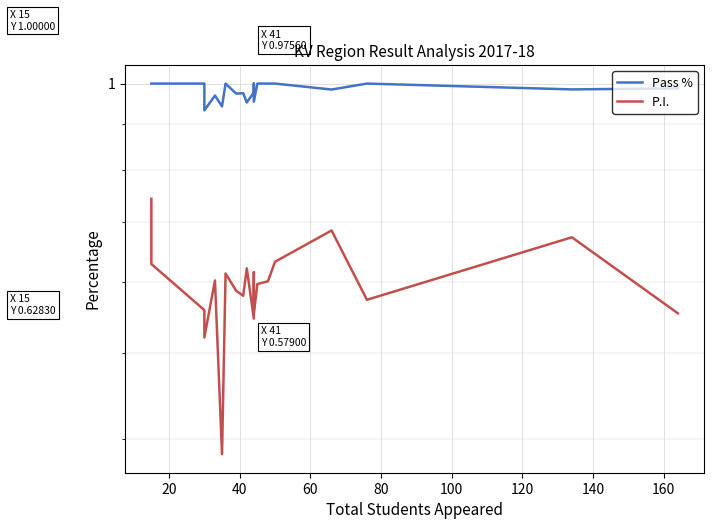

What are all the series names shown in the legend?

Pass %, P.I.